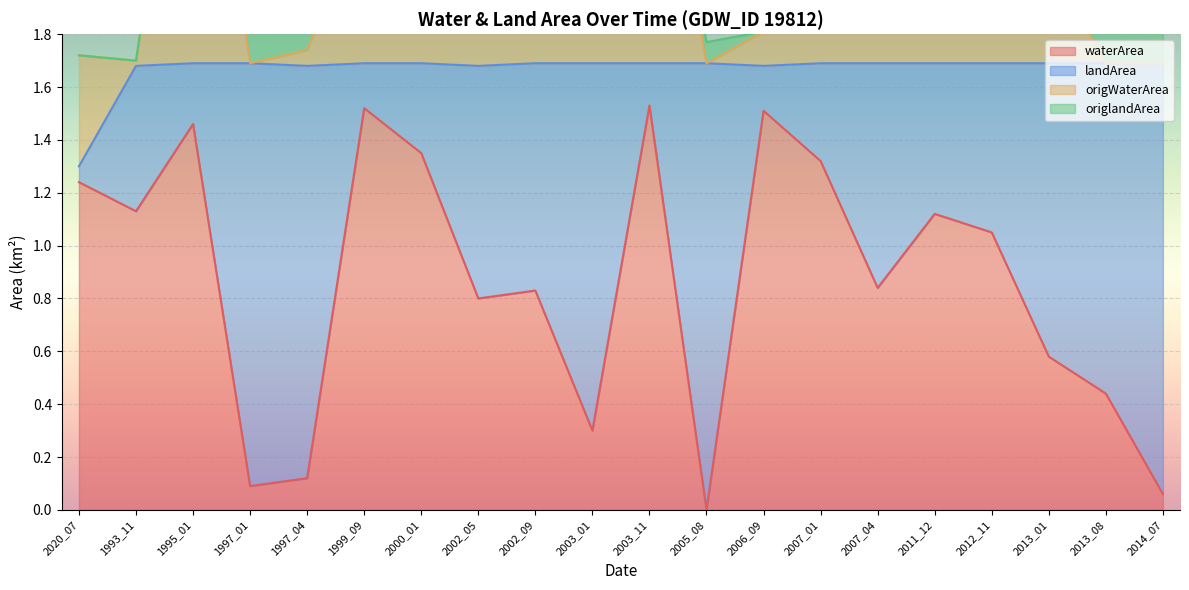

True or false: waterArea and origWaterArea cross at least once.

False